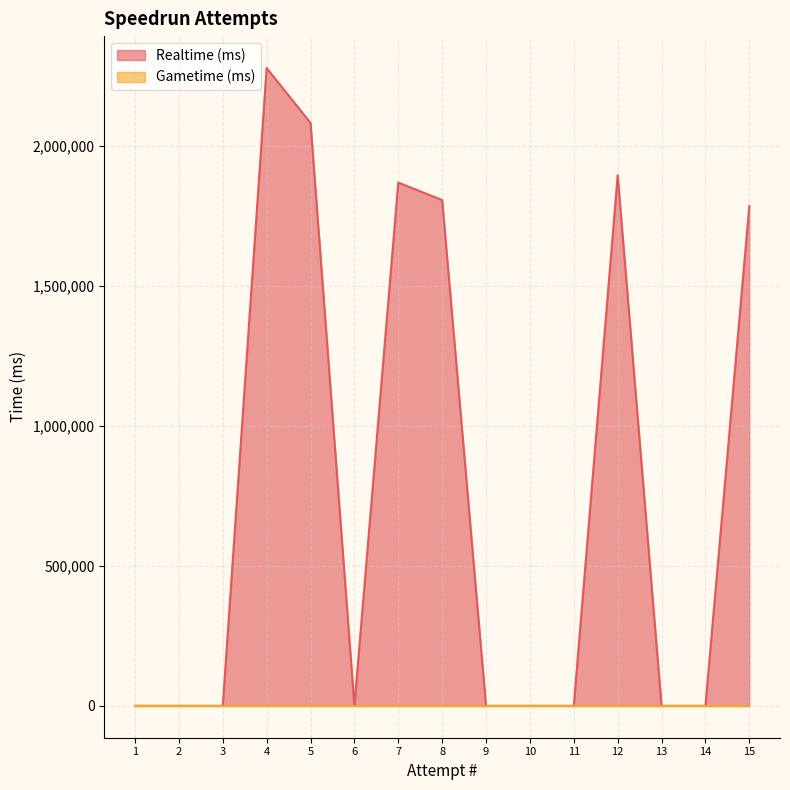

Which series has the widest spread of values?

Realtime (ms)